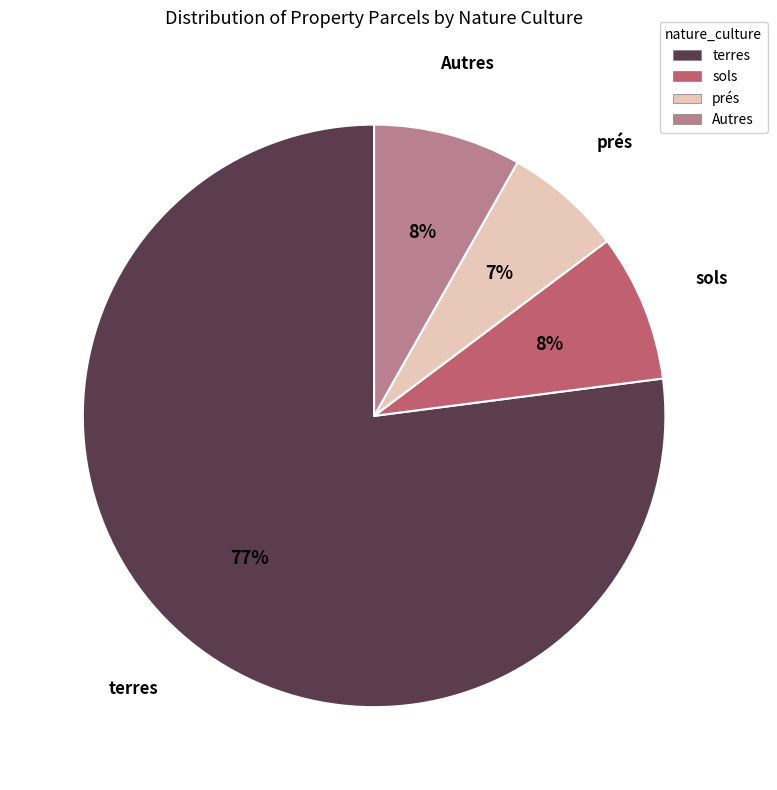

The sols slice represents 8% of the pie. True or false?

True